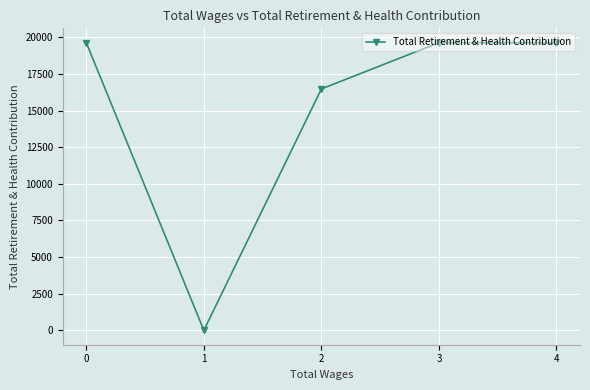

Reading right to left, what are all the values shown in this chart?

4=19635	3=19635	2=16480	1=0	0=19635